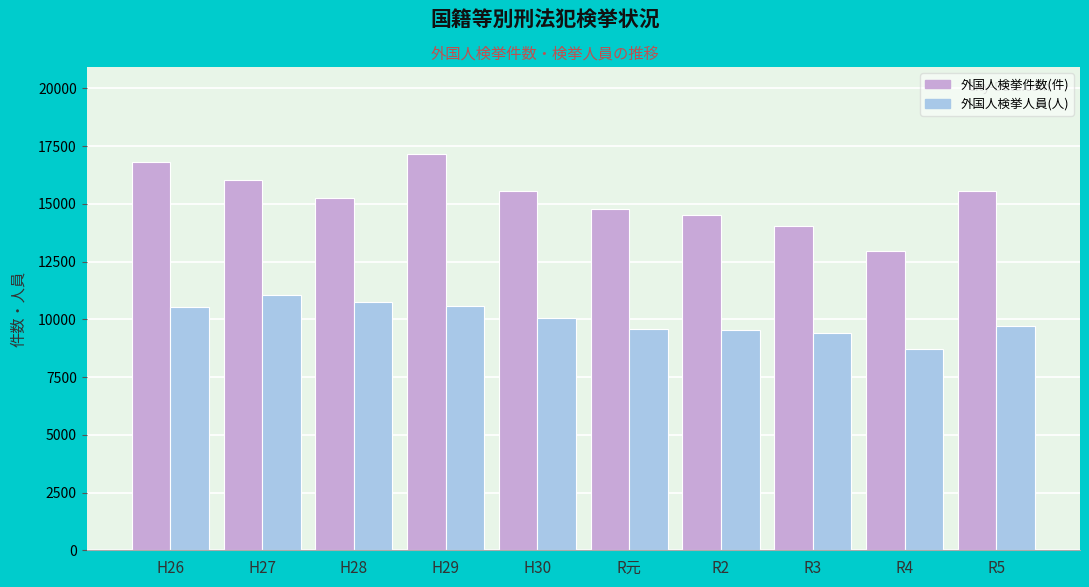

Rank the series by their maximum value, from highest to lowest.

外国人検挙件数(件), 外国人検挙人員(人)